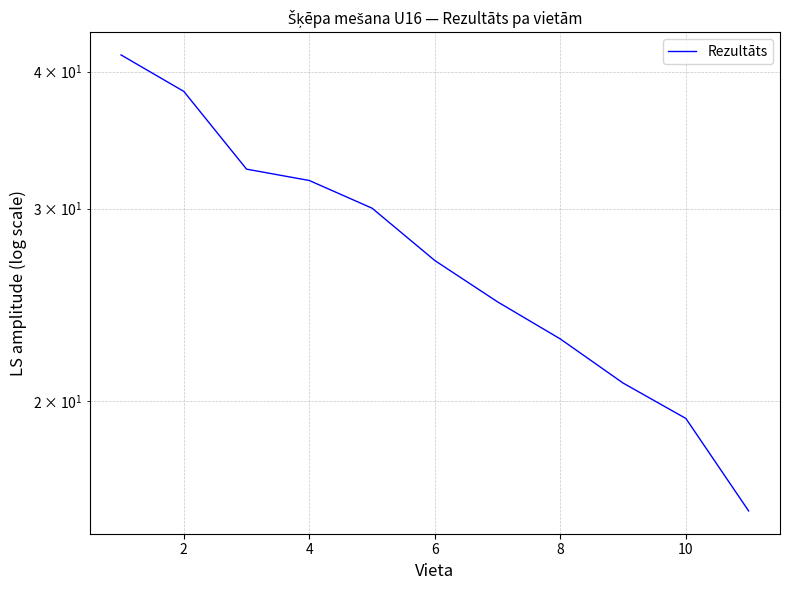

Reading left to right, transcribe all the data shown in this chart.

41.4	38.4	32.6	31.8	30.0	26.9	24.6	22.8	20.8	19.3	15.9